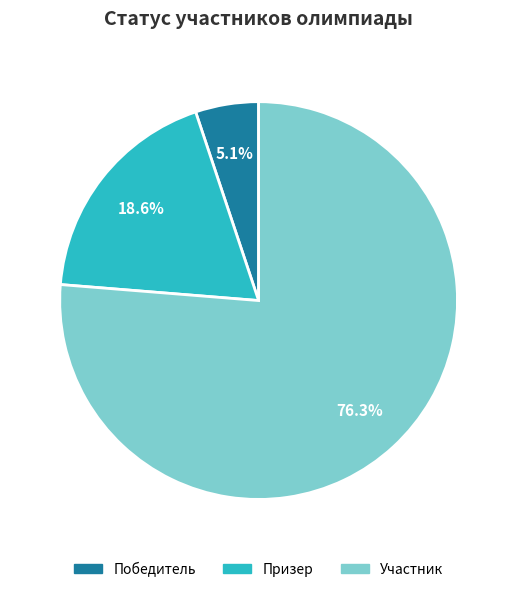

How many slices are in this pie chart?

3